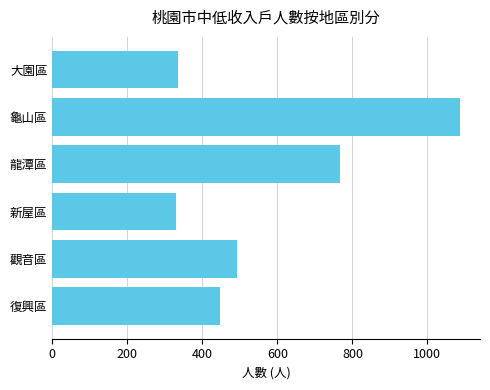

Is it true that the value at 龜山區 is 1086?

True